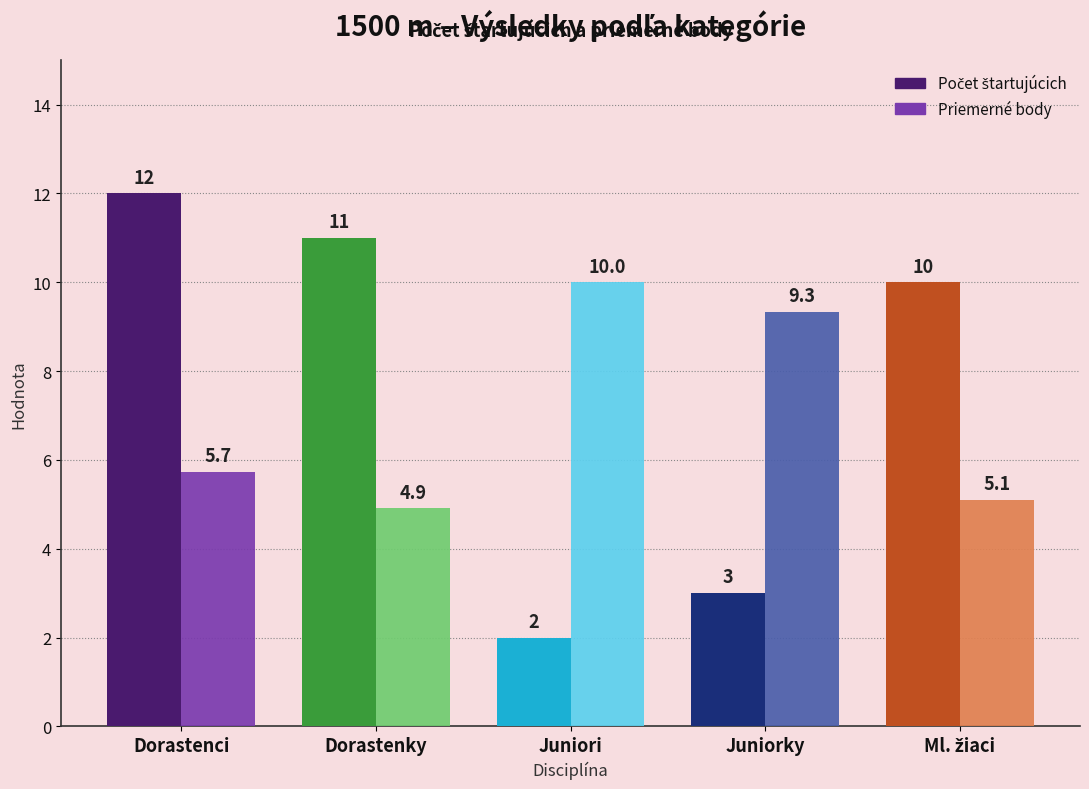

Is it true that Priemerné body equals 13.7 at Juniorky?

False